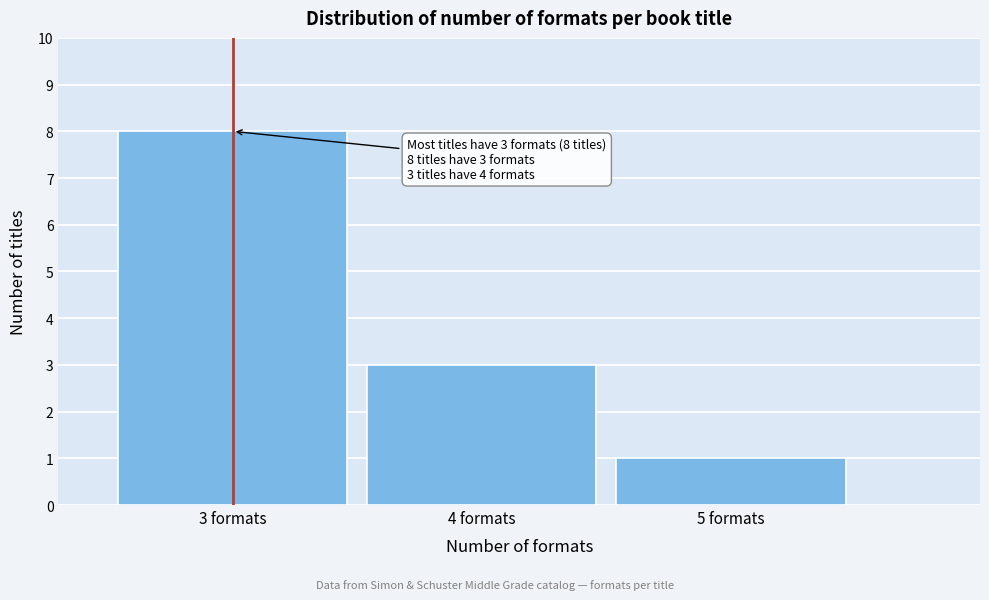

Over which range of the x-axis is the bar tallest?

2.5 to 3.5